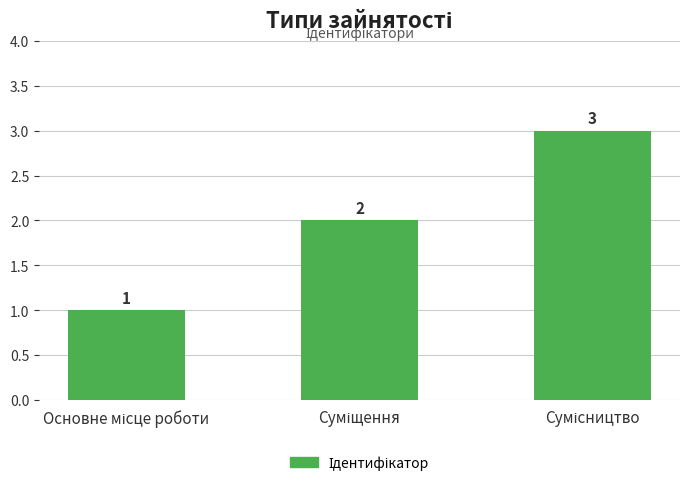

What is the greatest value displayed?

3